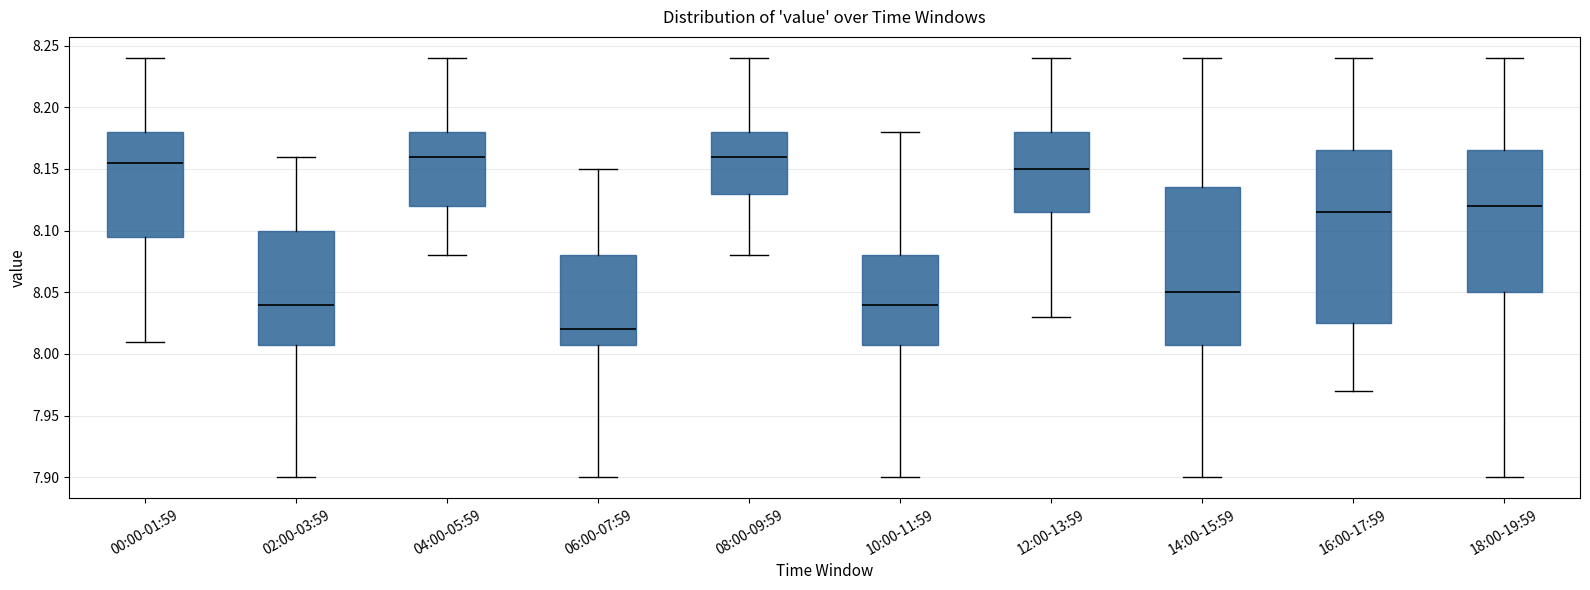

Comparing the boxes themselves (not the whiskers), which one is the tallest?

16:00-17:59